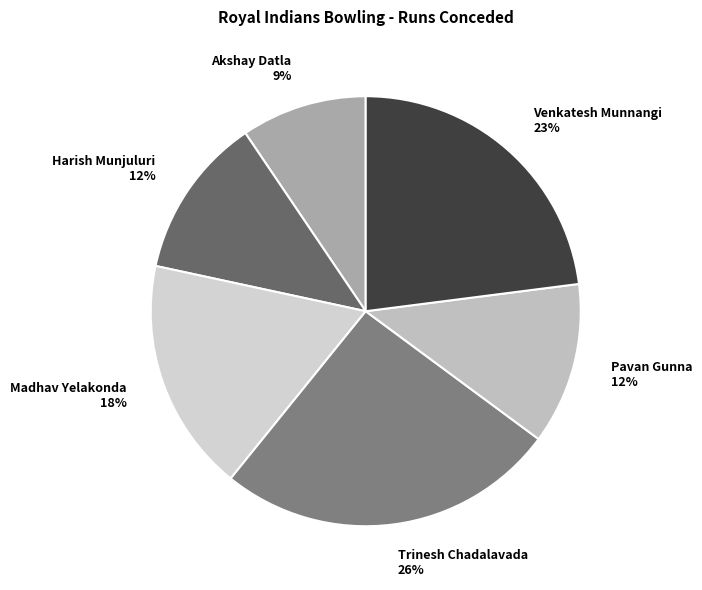

Is the sum of Pavan Gunna and Trinesh Chadalavada greater than half?

No